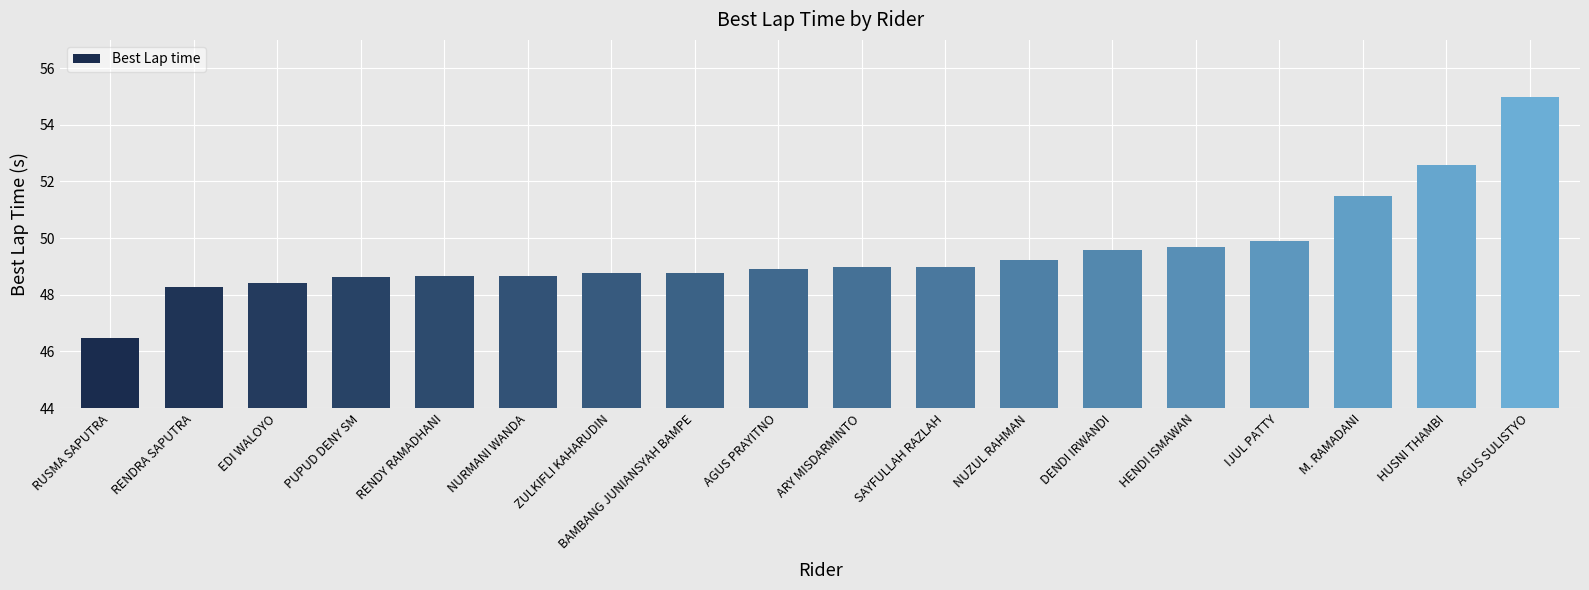

Where is the data nearest to the value 50?

IJUL PATTY